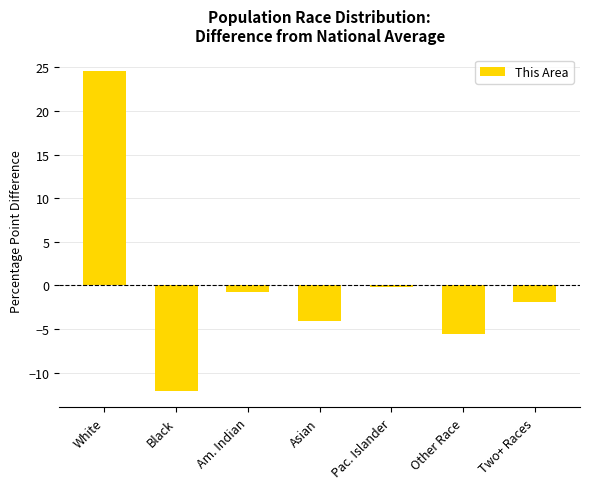

Are the bars grouped side by side (vs. stacked)?

No